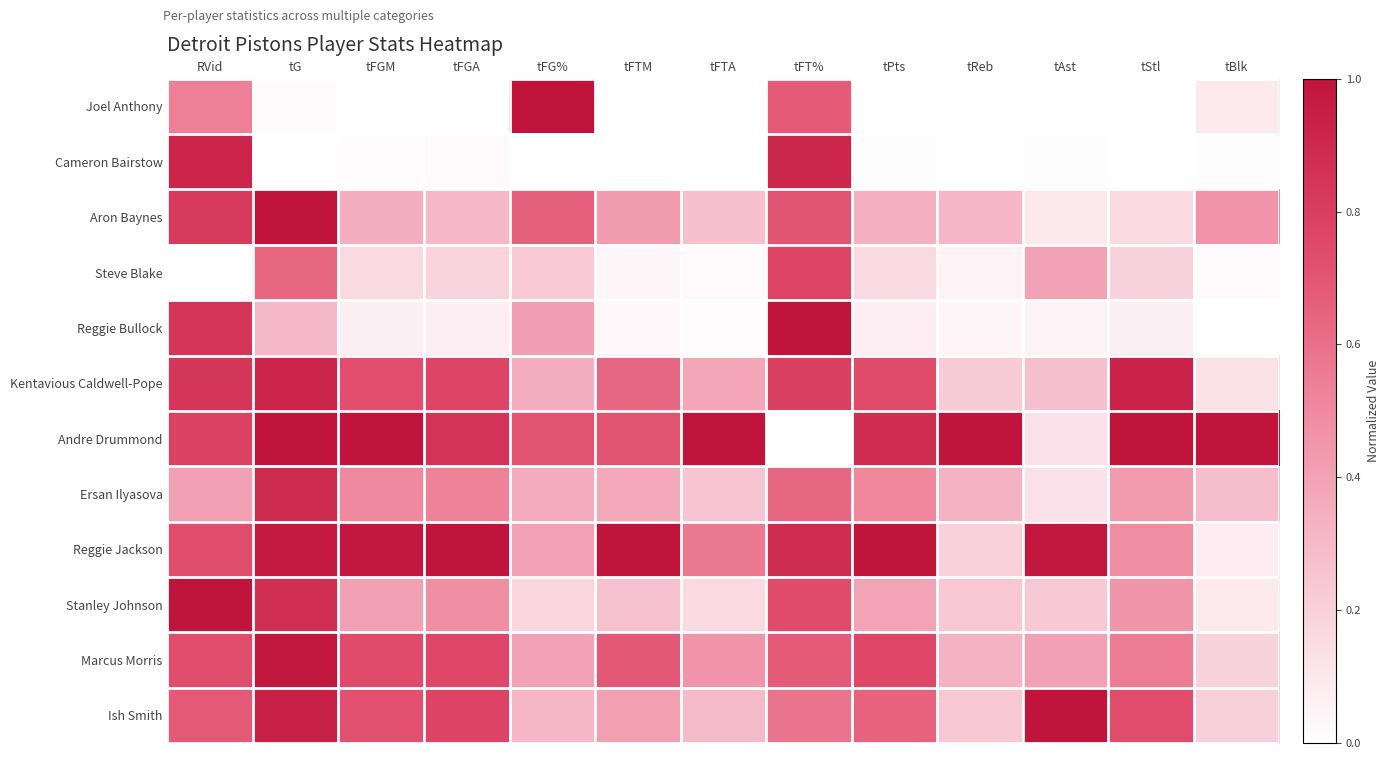

List the series in order of their peak value, lowest first.

Steve Blake, Ersan Ilyasova, Cameron Bairstow, Kentavious Caldwell-Pope, Marcus Morris, Joel Anthony, Aron Baynes, Reggie Bullock, Andre Drummond, Reggie Jackson, Stanley Johnson, Ish Smith